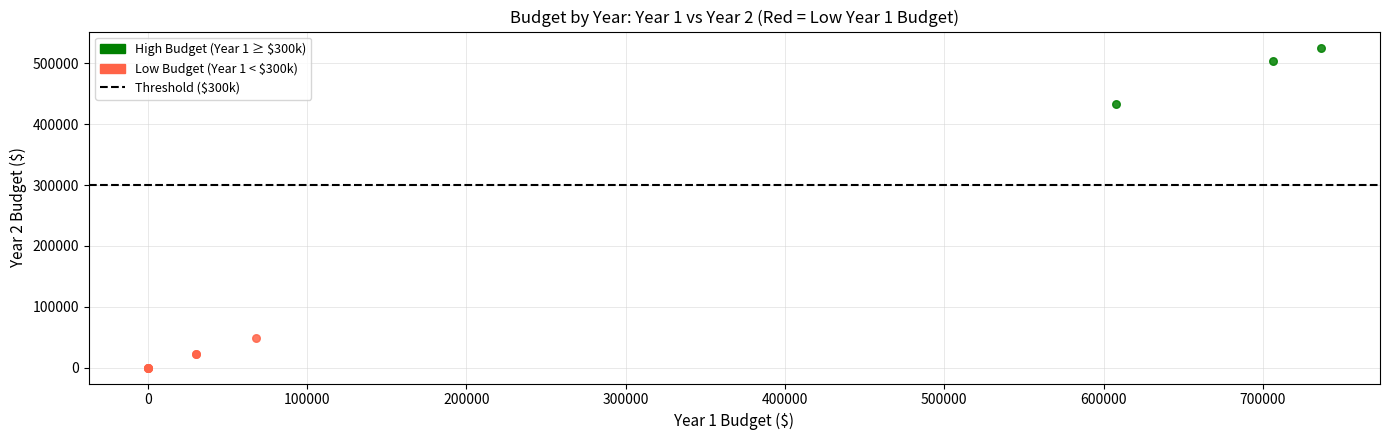

Which series has the largest Y range (max minus min)?

High Budget (Year 1 ≥ $300k)